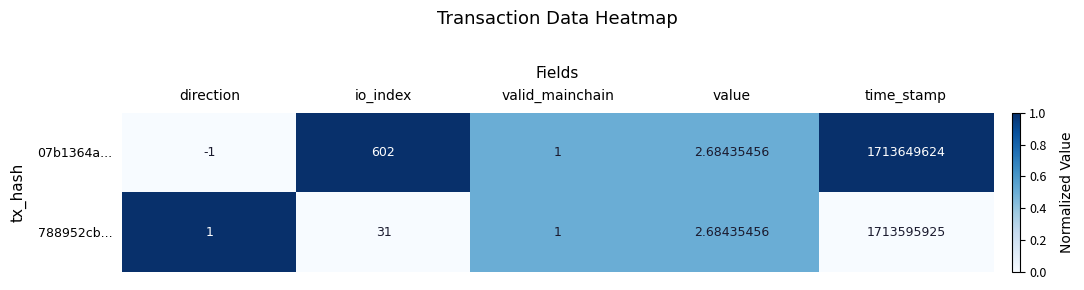

What is the difference between the second highest and minimum values in the 07b1364a... series?

1.0